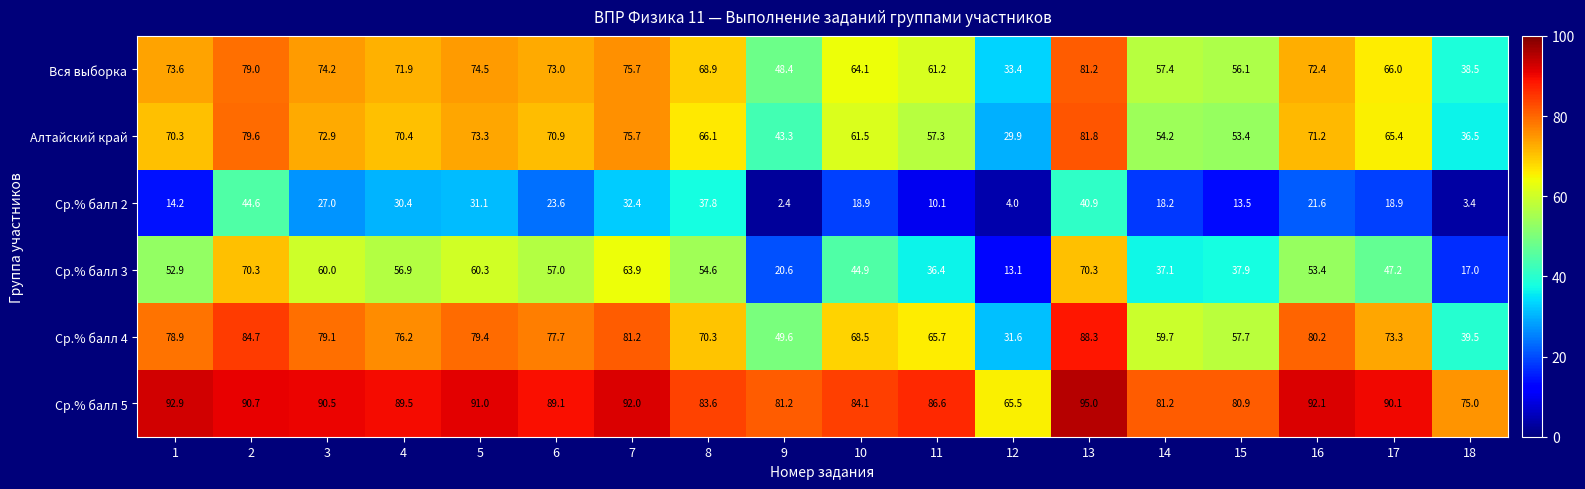

What is the greatest value displayed?

95.0